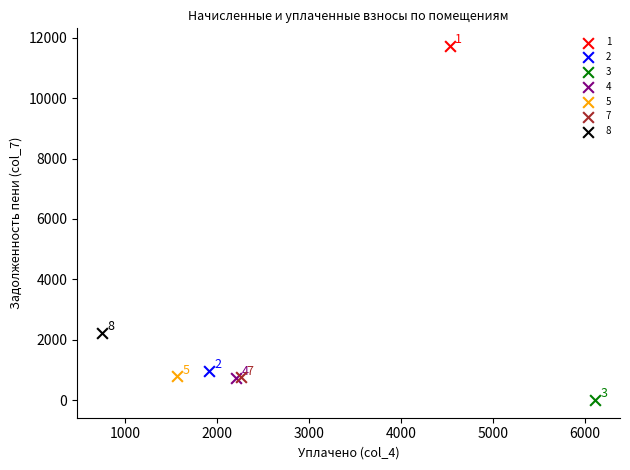

What are all the series names shown in the legend?

1, 2, 3, 4, 5, 7, 8